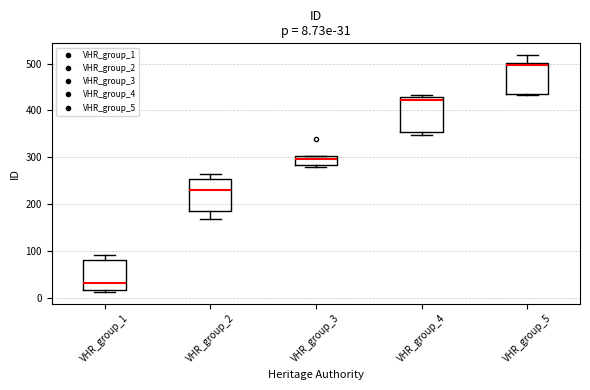

Which box's median line is the highest?

VHR_group_5